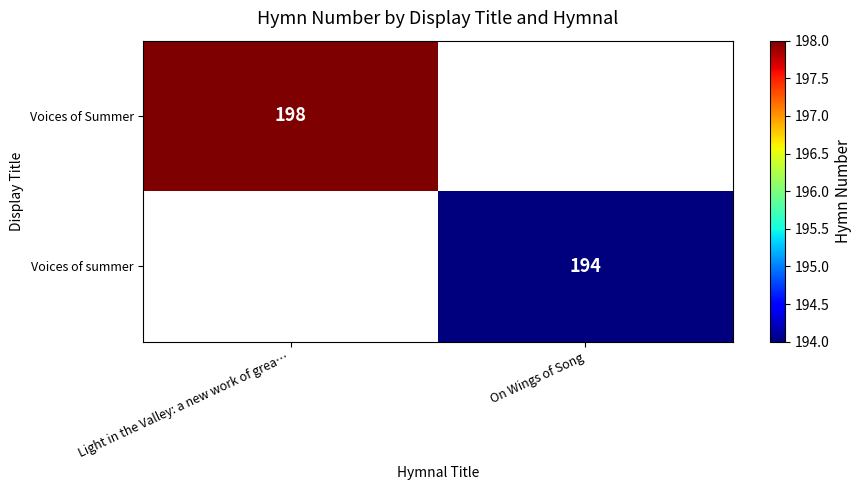

How many distinct data groups are displayed?

2